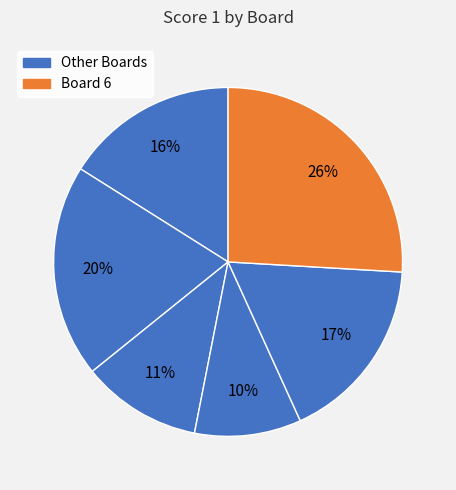

What is the largest slice in the pie chart?

6